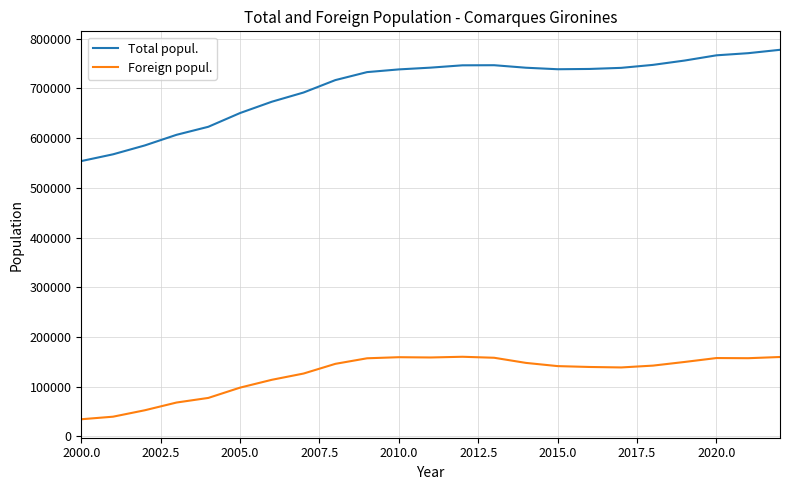

Which series has the largest range (max minus min)?

Total popul.